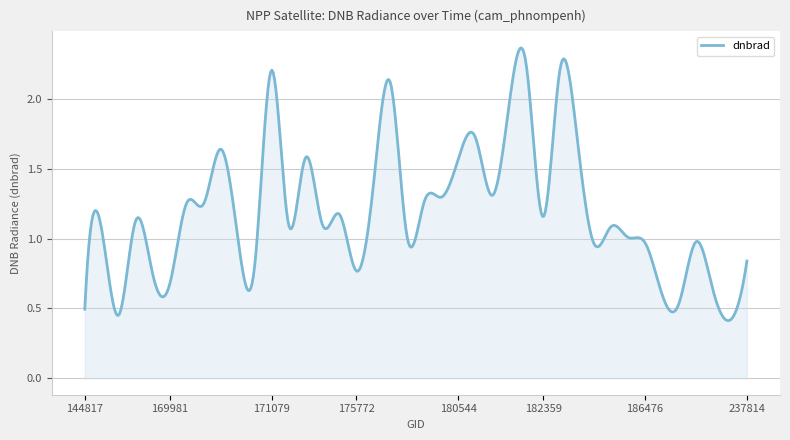

Does the chart display data point markers on the line(s)?

No